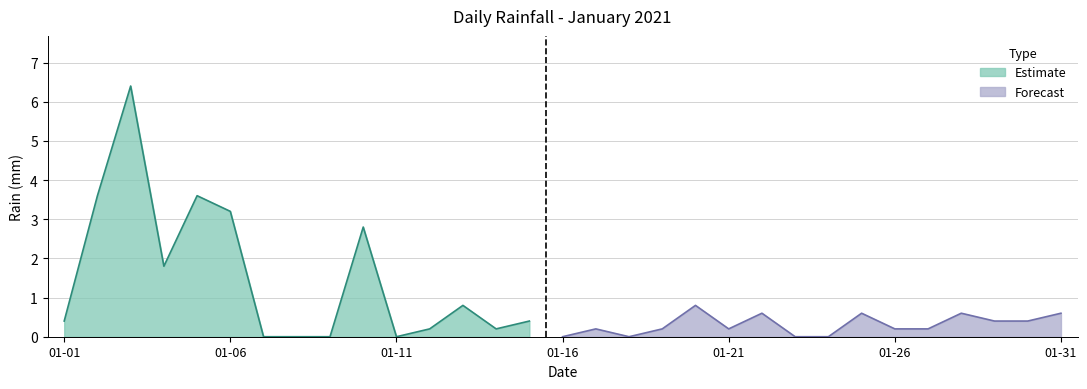

Between 2021-01-20 and 2021-01-14, which is larger?

2021-01-20